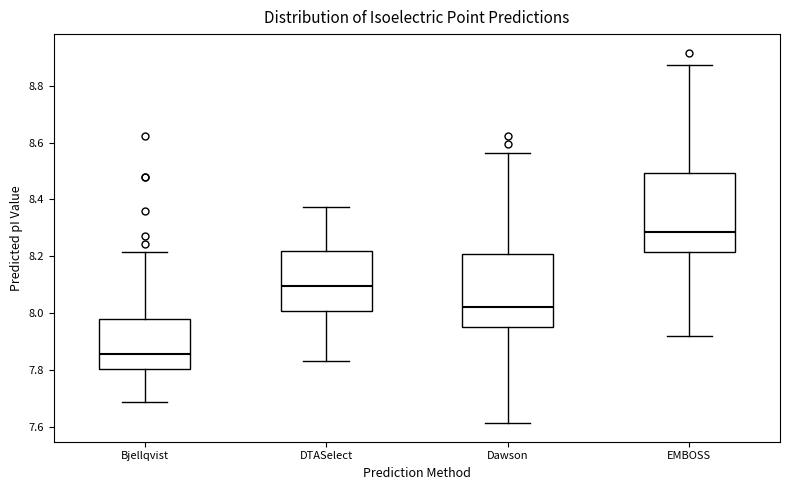

Which box is the tallest, from its lower edge to its upper edge?

EMBOSS